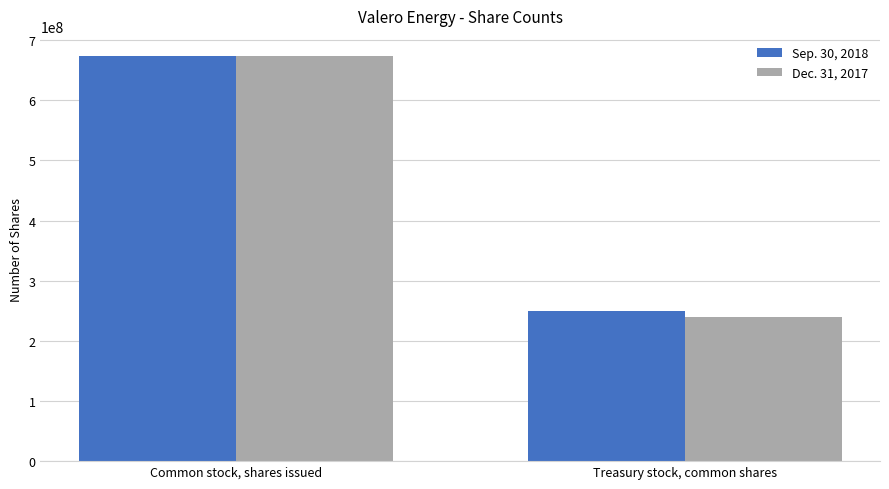

What is the value of the Sep. 30, 2018 bar at the 2nd from the left?

248855313